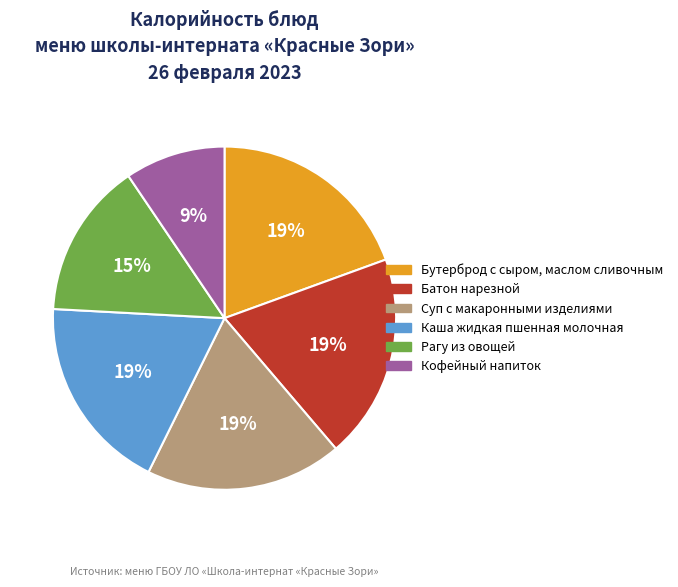

Is there a majority slice in this chart?

No